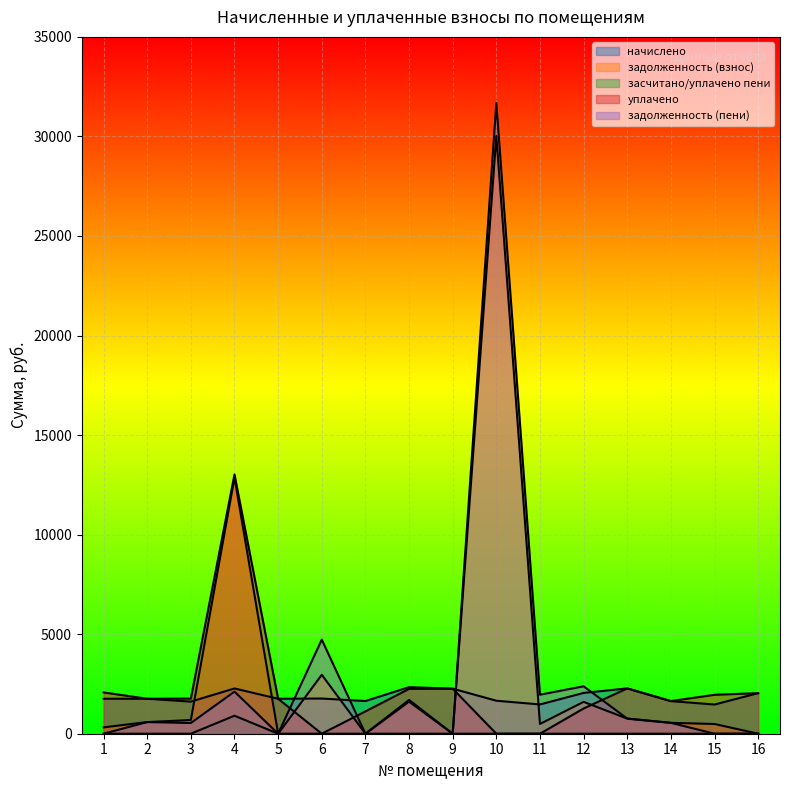

The value of уплачено at 10 is 0.0. True or false?

True